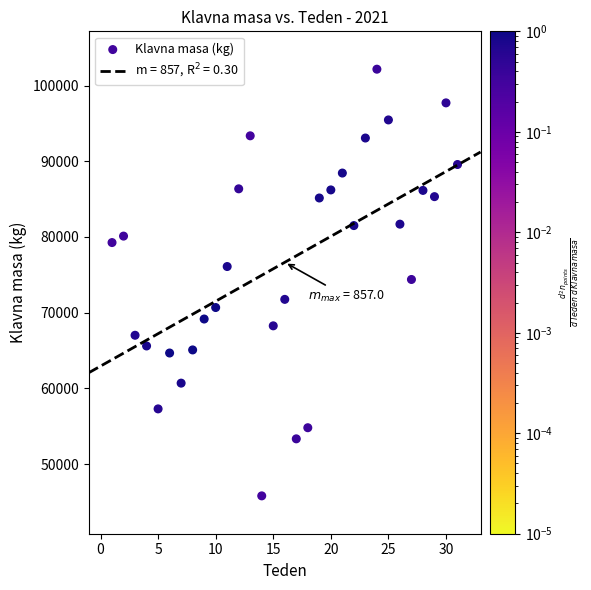

What is the range of X values (max minus min)?

30